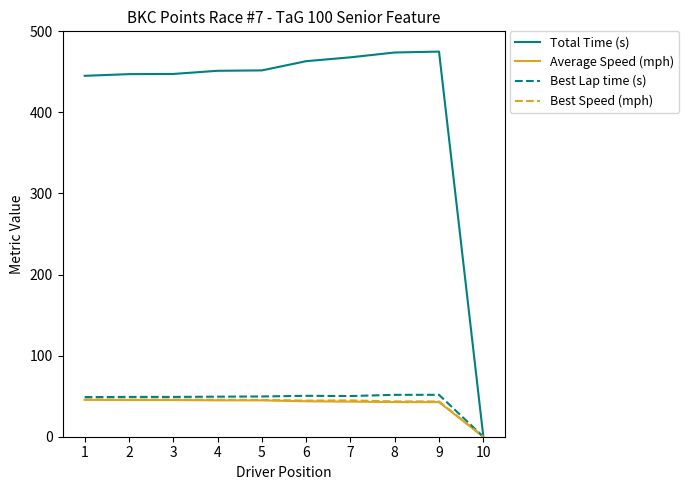

Which series has the largest total across all categories?

Total Time (s)